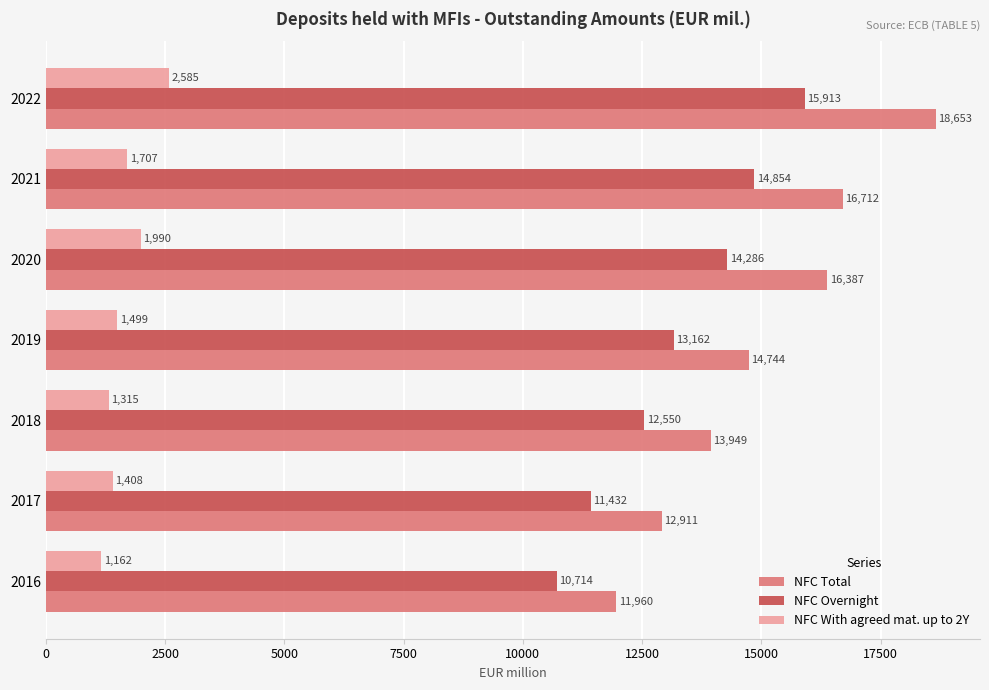

How many distinct data groups are displayed?

3